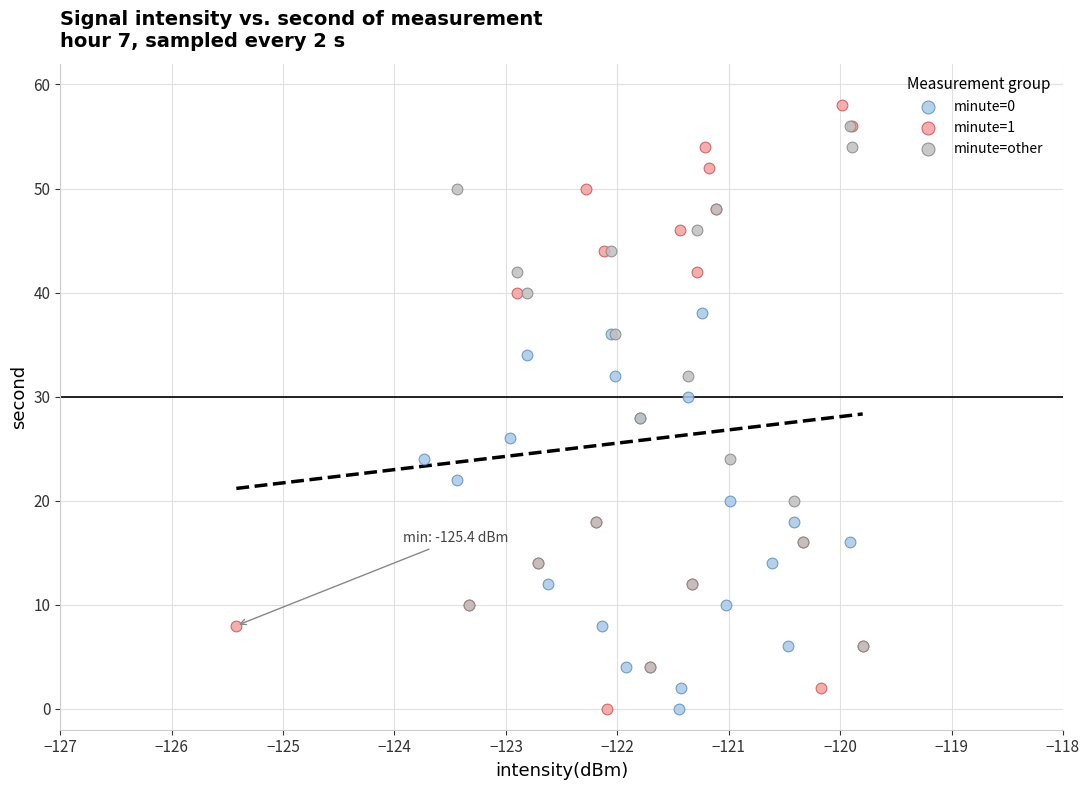

Which series has the widest spread of Y values?

minute=1